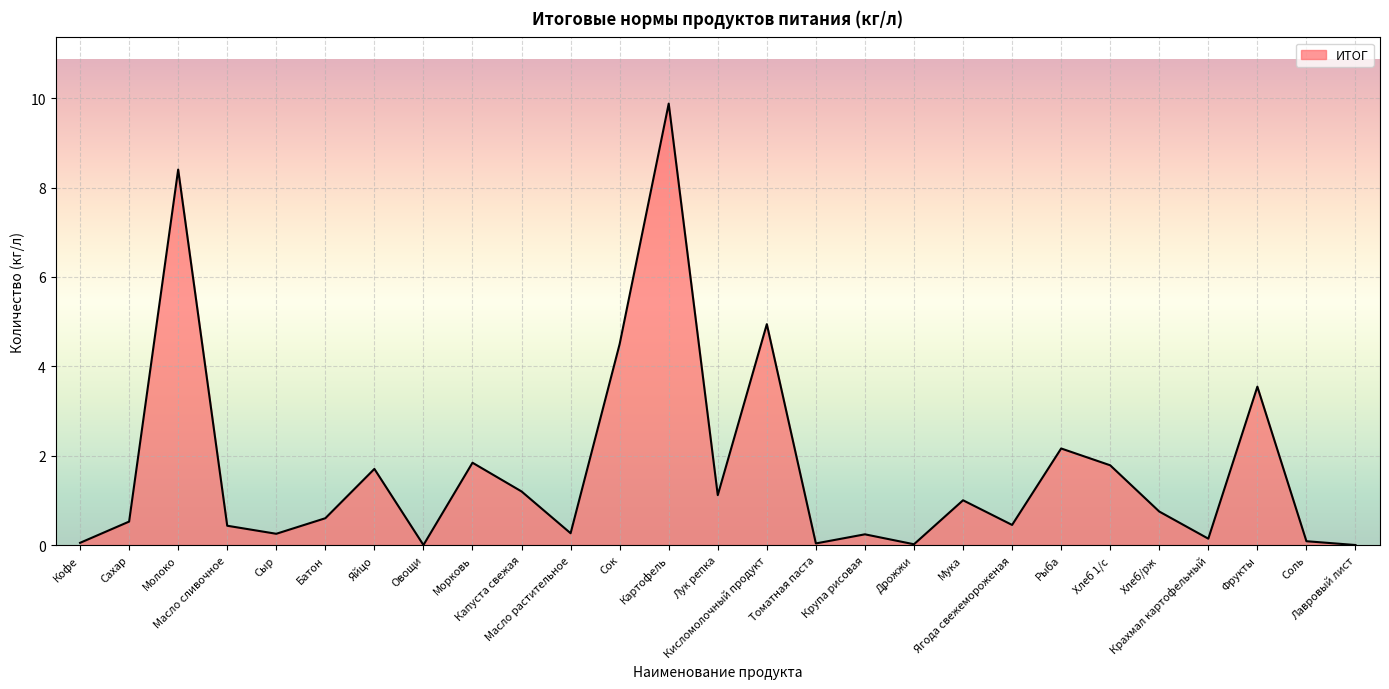

What is the greatest value displayed?

9.9